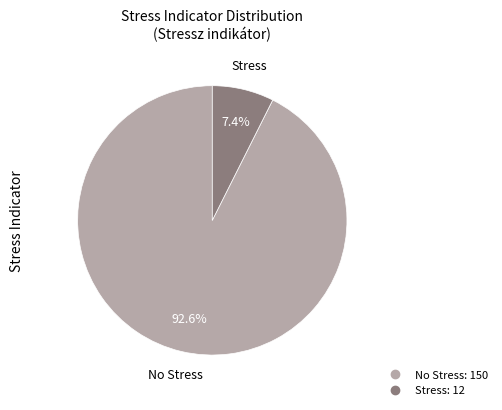

Is there a majority slice in this chart?

Yes